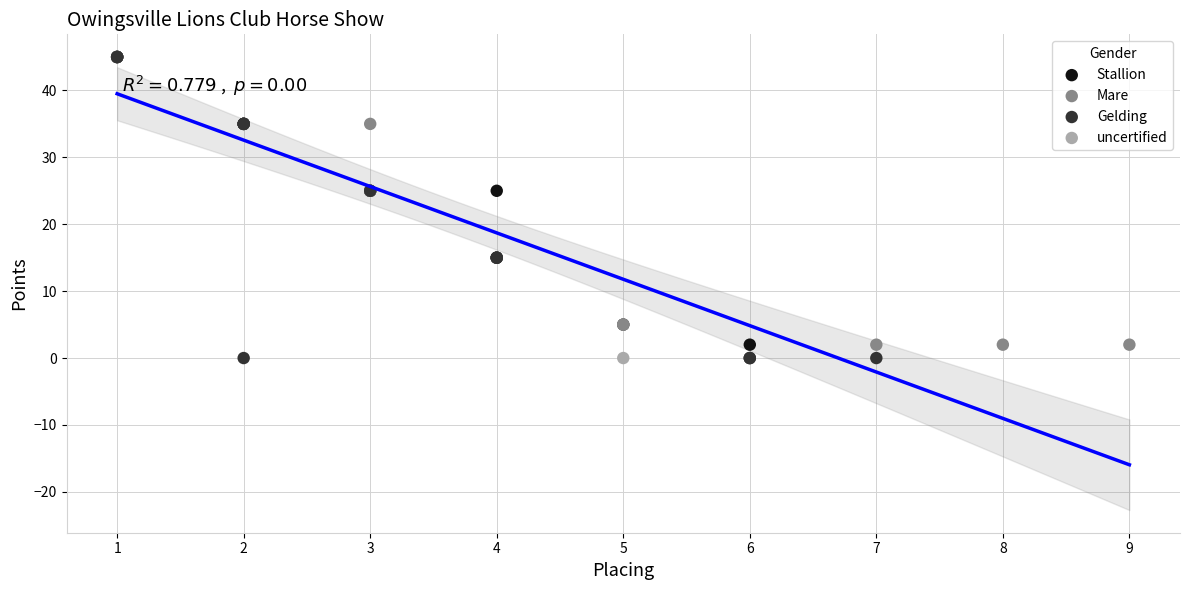

What are all the series names shown in the legend?

Stallion, Mare, Gelding, uncertified